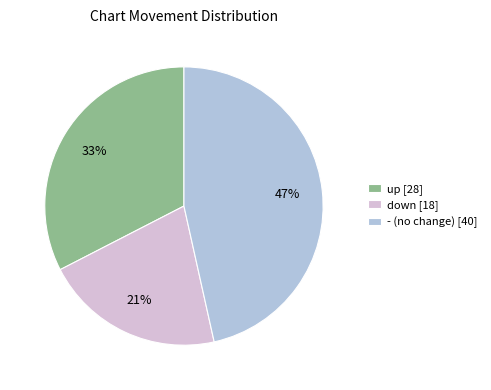

Which category has the smallest portion of the pie?

down